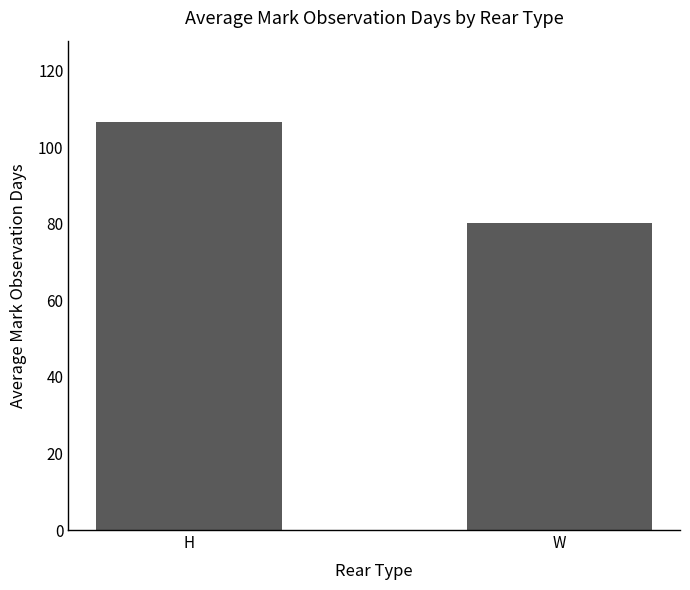

Rank the categories by value from lowest to highest.

W, H